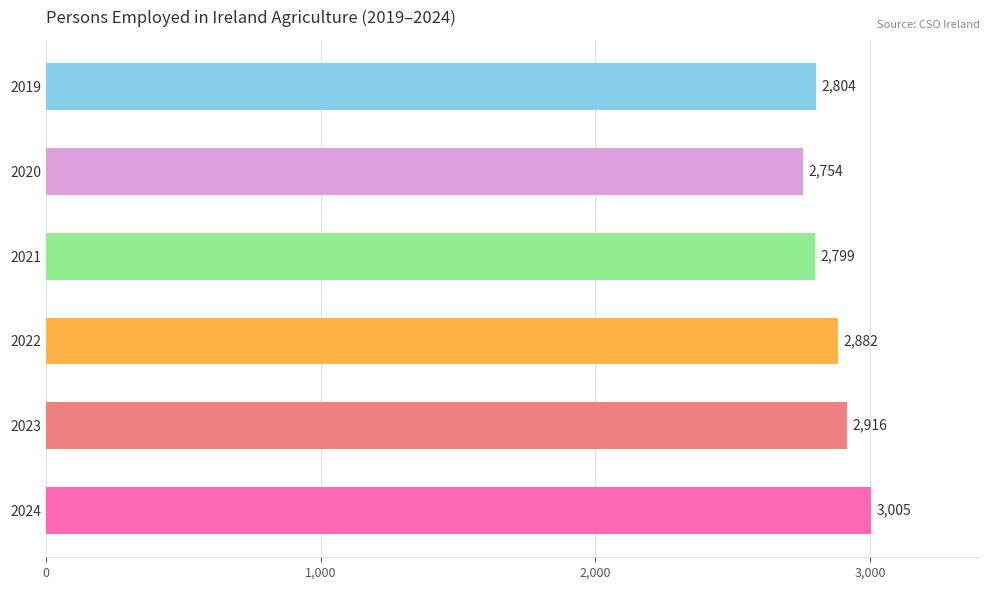

Which has a higher value, 2020 or 2024?

2024